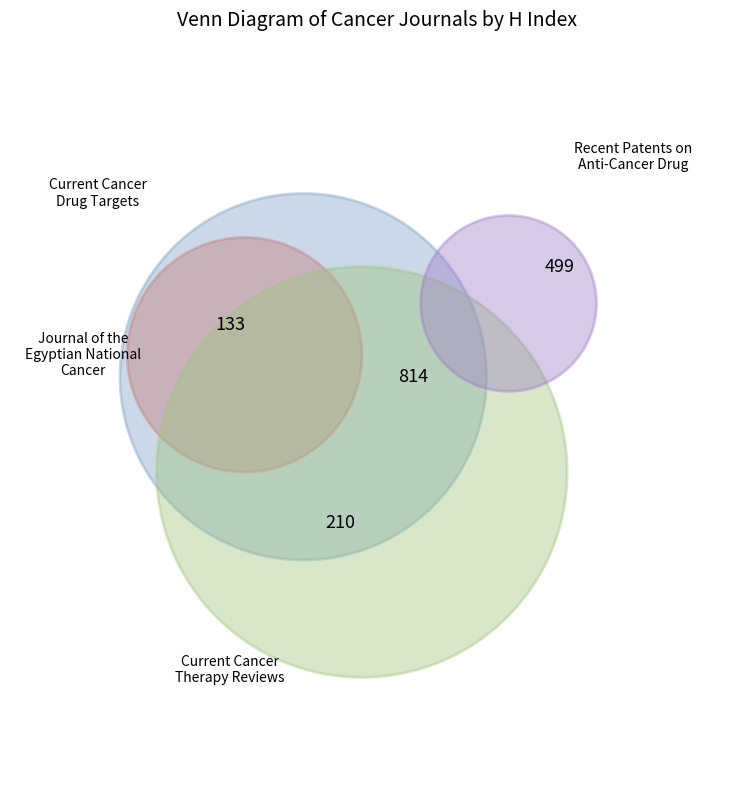

Between Journal of the Egyptian National Cancer and Current Cancer Drug Targets, which is larger?

Current Cancer Drug Targets